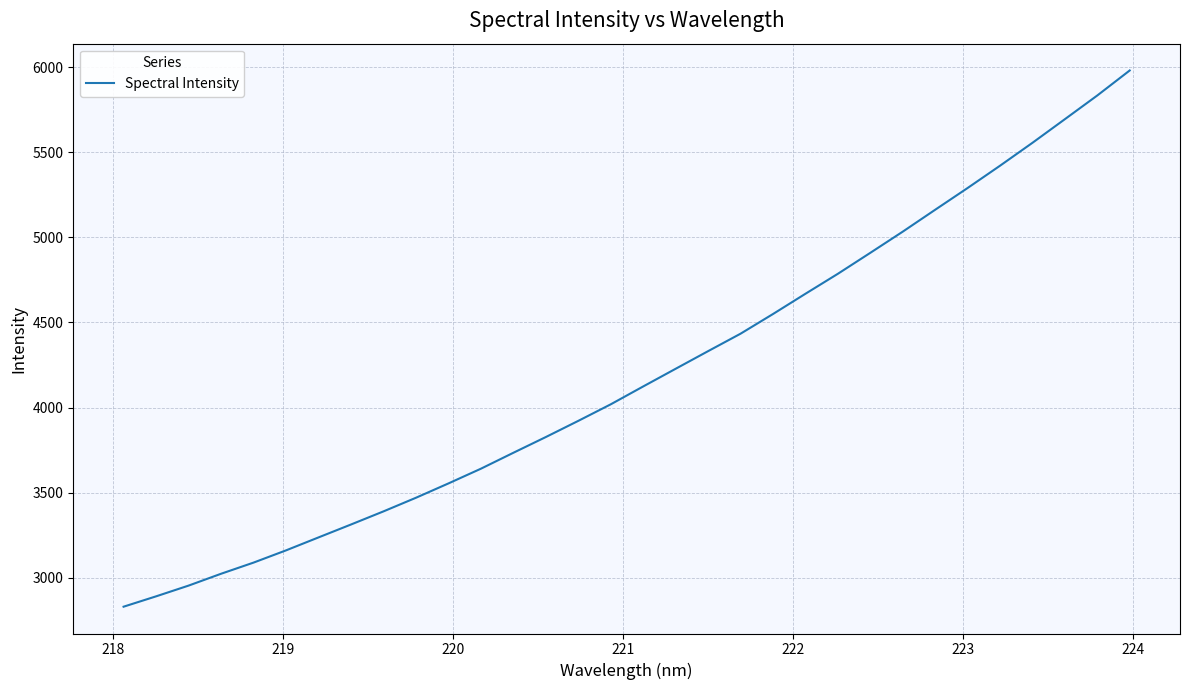

What is the difference between the maximum and minimum values?

3150.6